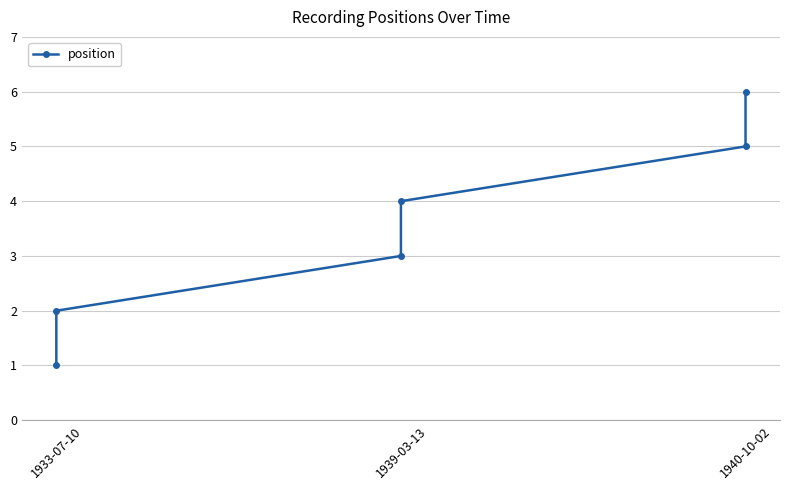

What is the sum of the values at 4 and 5?

11